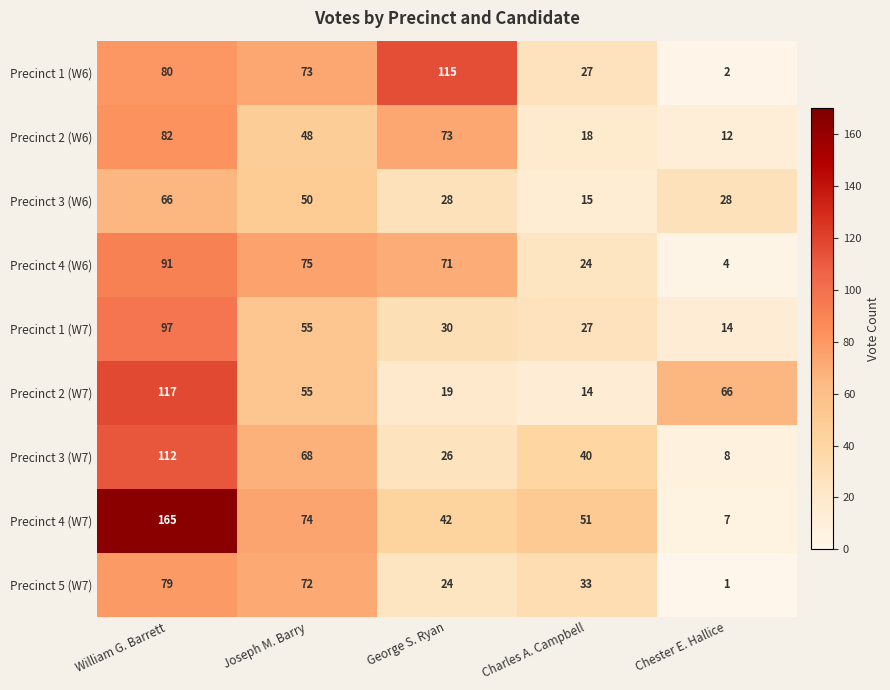

How many categories are shown in the chart?

5